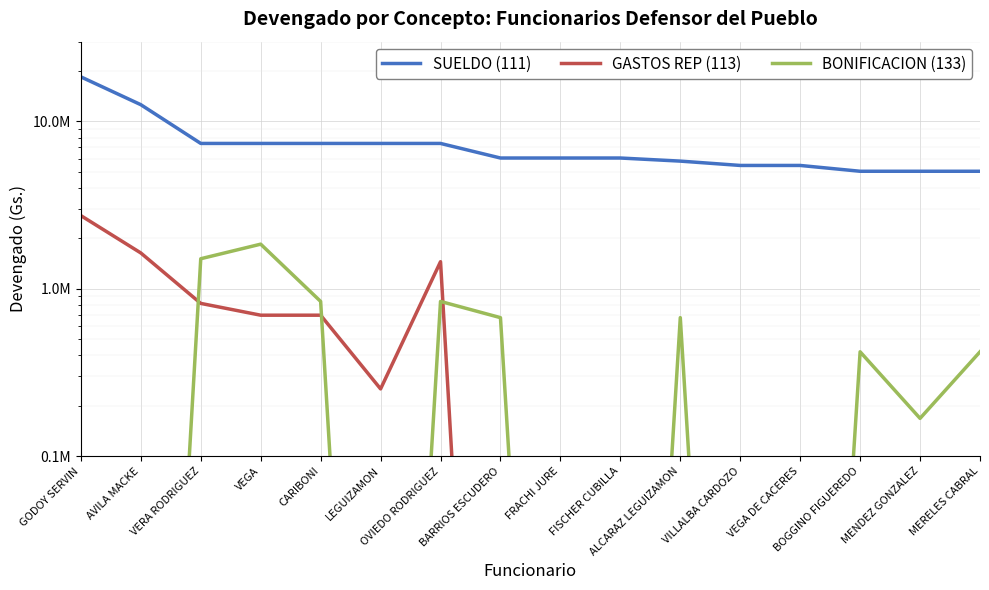

True or false: BONIFICACION (133) has a value of 2824111 at VEGA.

False